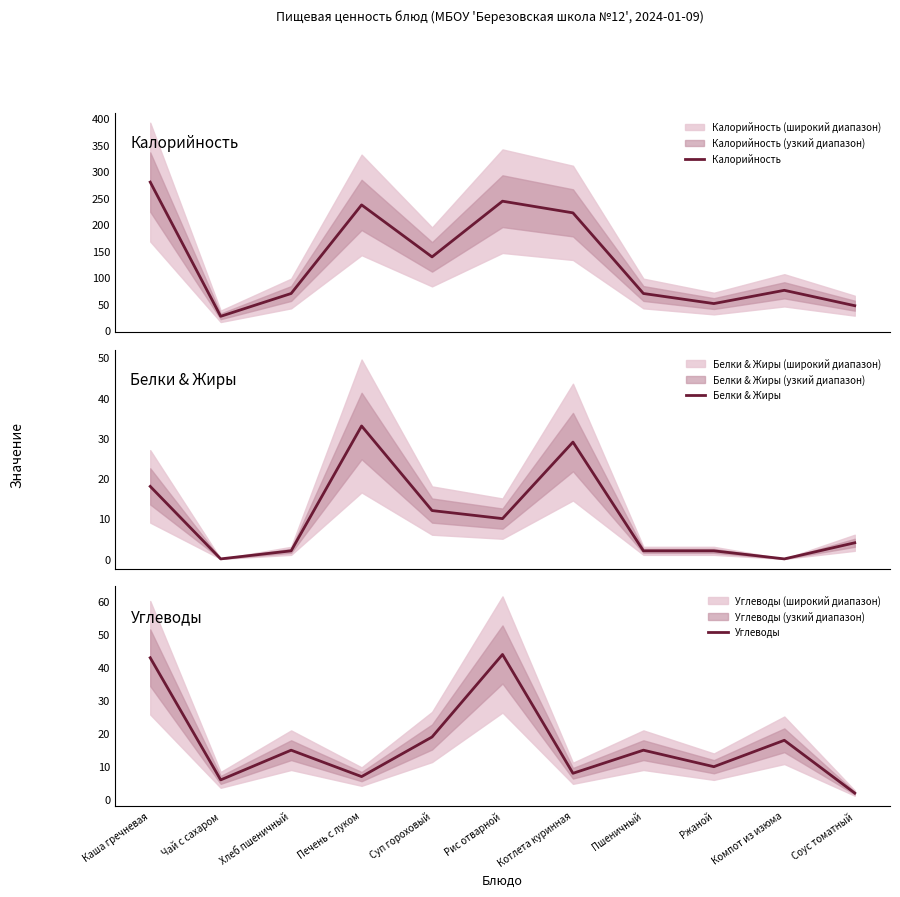

True or false: Калорийность and Белки & Жиры intersect in this chart.

False